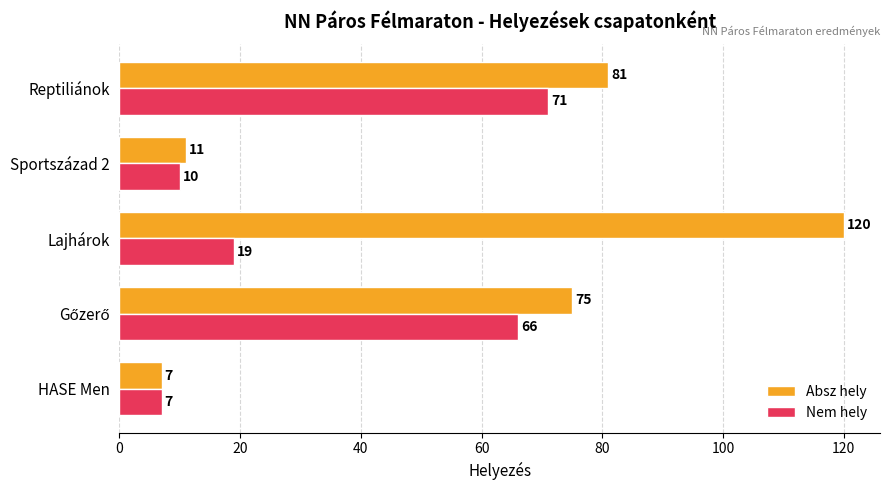

The value of Nem hely at Lajhárok is 19. True or false?

True